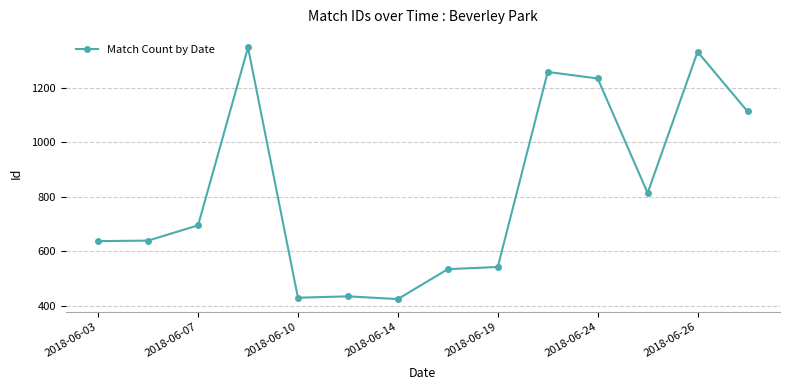

What is the difference between the second highest and minimum values?

909